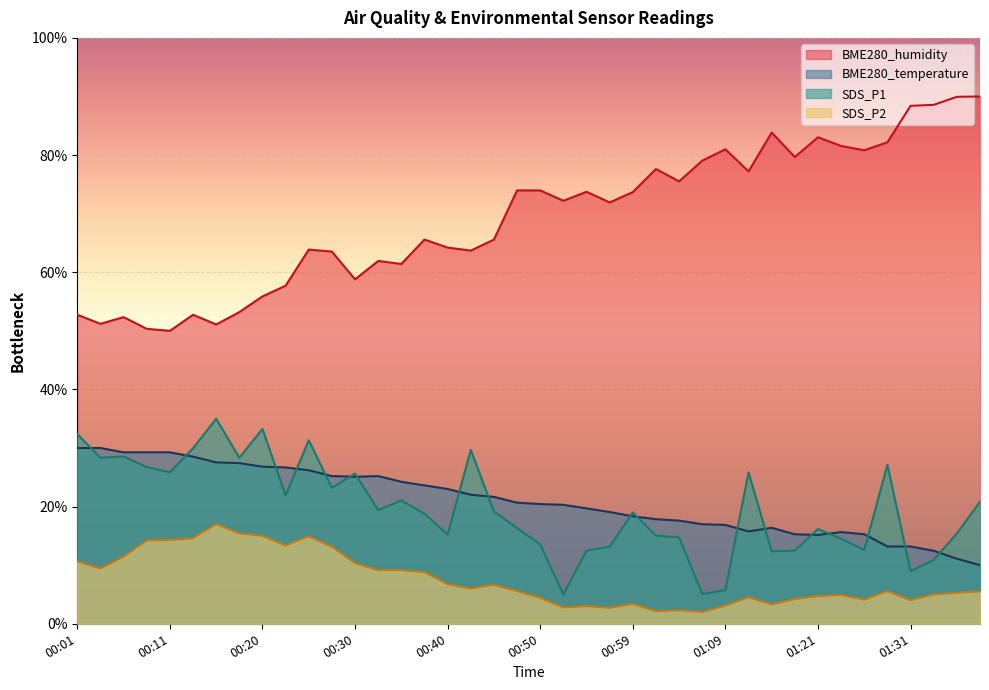

Is it true that BME280_temperature equals 17.6 at 01:04?

True